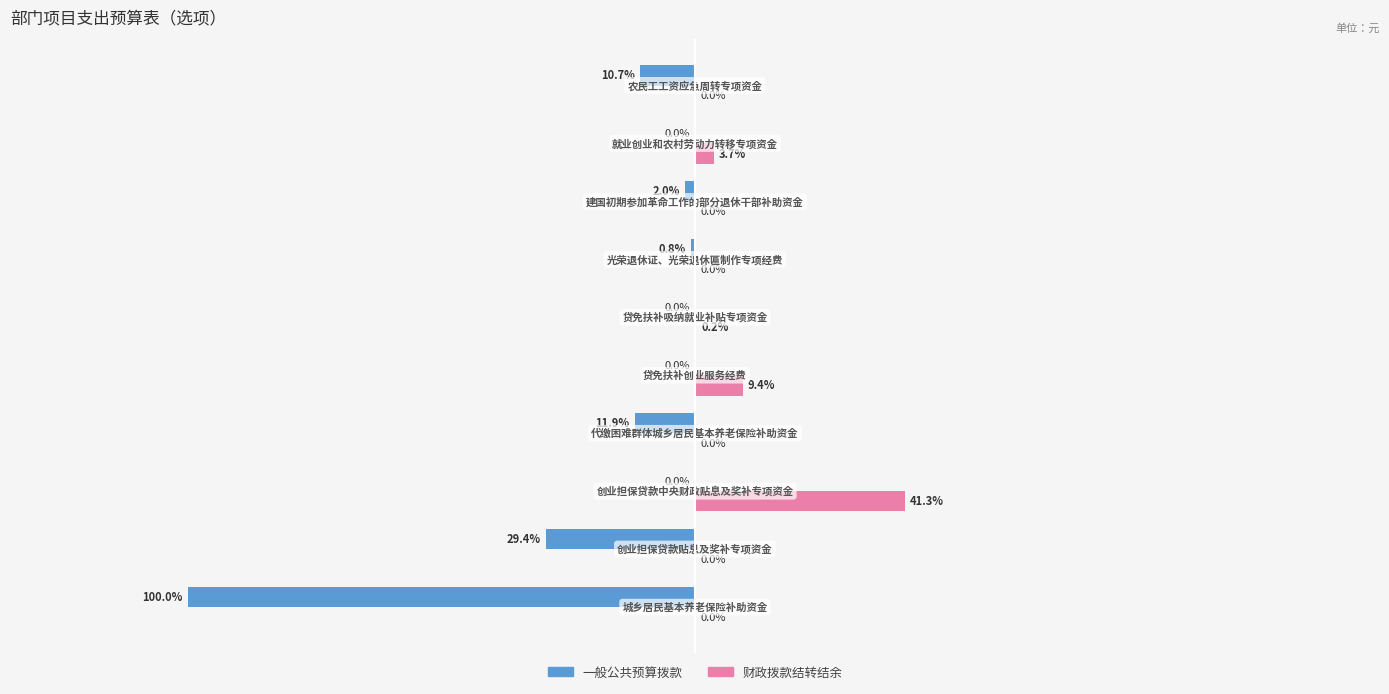

What are all the series names shown in the legend?

一般公共预算拨款, 财政拨款结转结余